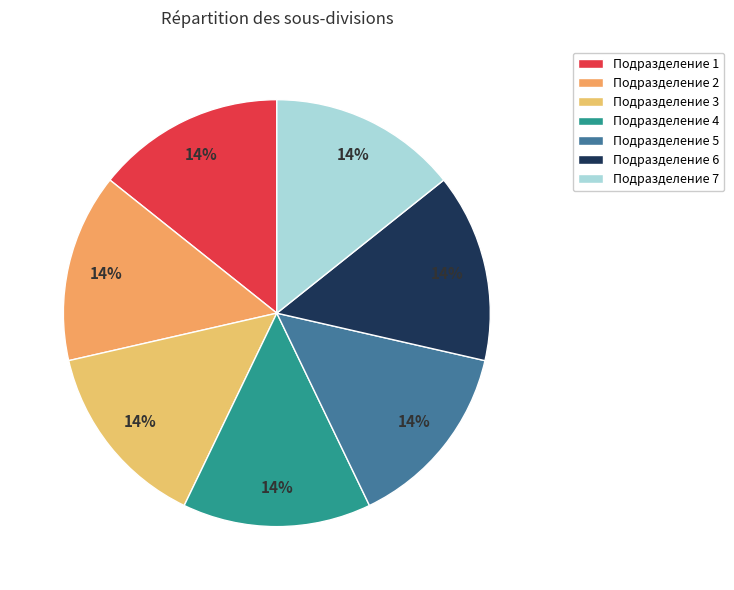

Count the number of slices in the pie.

7